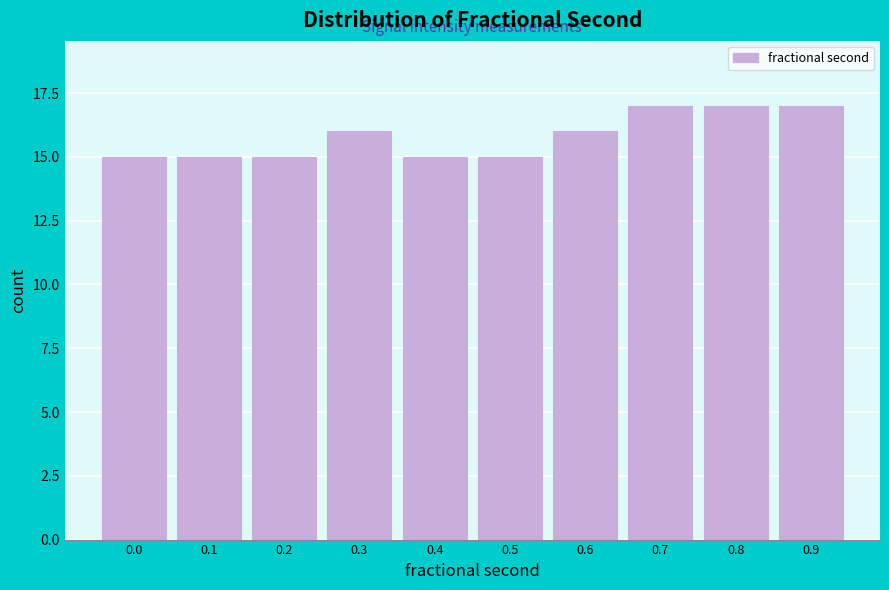

Reading left to right, list all the values displayed in this chart.

0.0=15	0.1=15	0.2=15	0.3=16	0.4=15	0.5=15	0.6=16	0.7=17	0.8=17	0.9=17